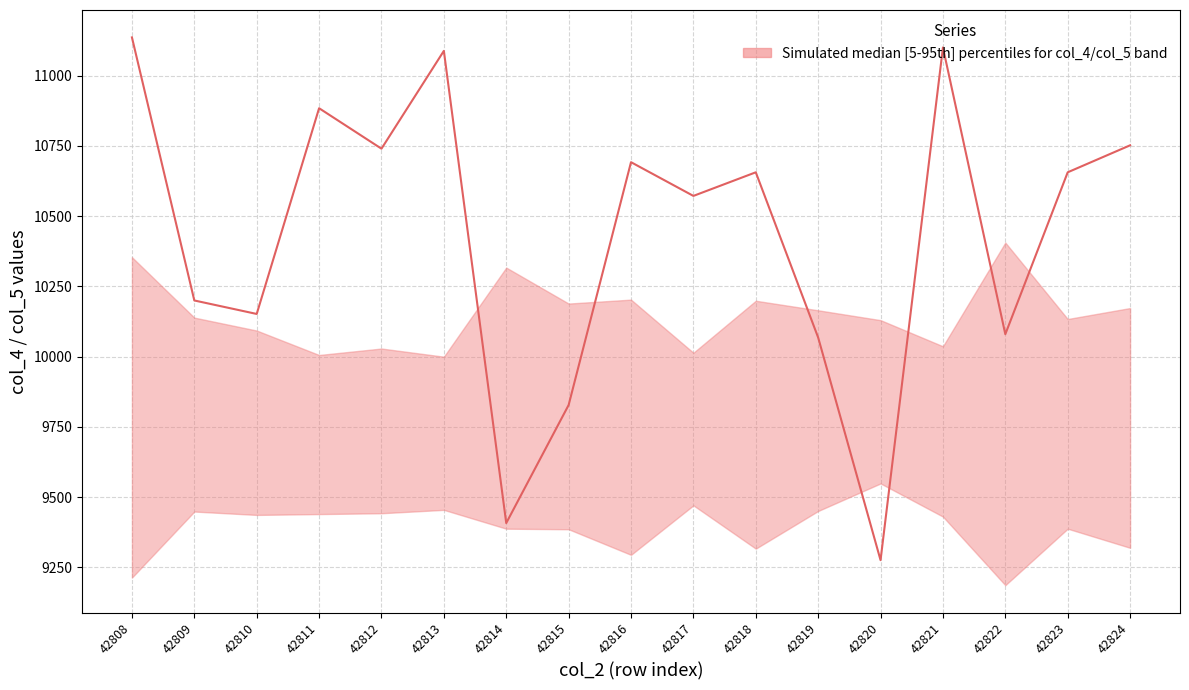

Where is the first local minimum?

42810